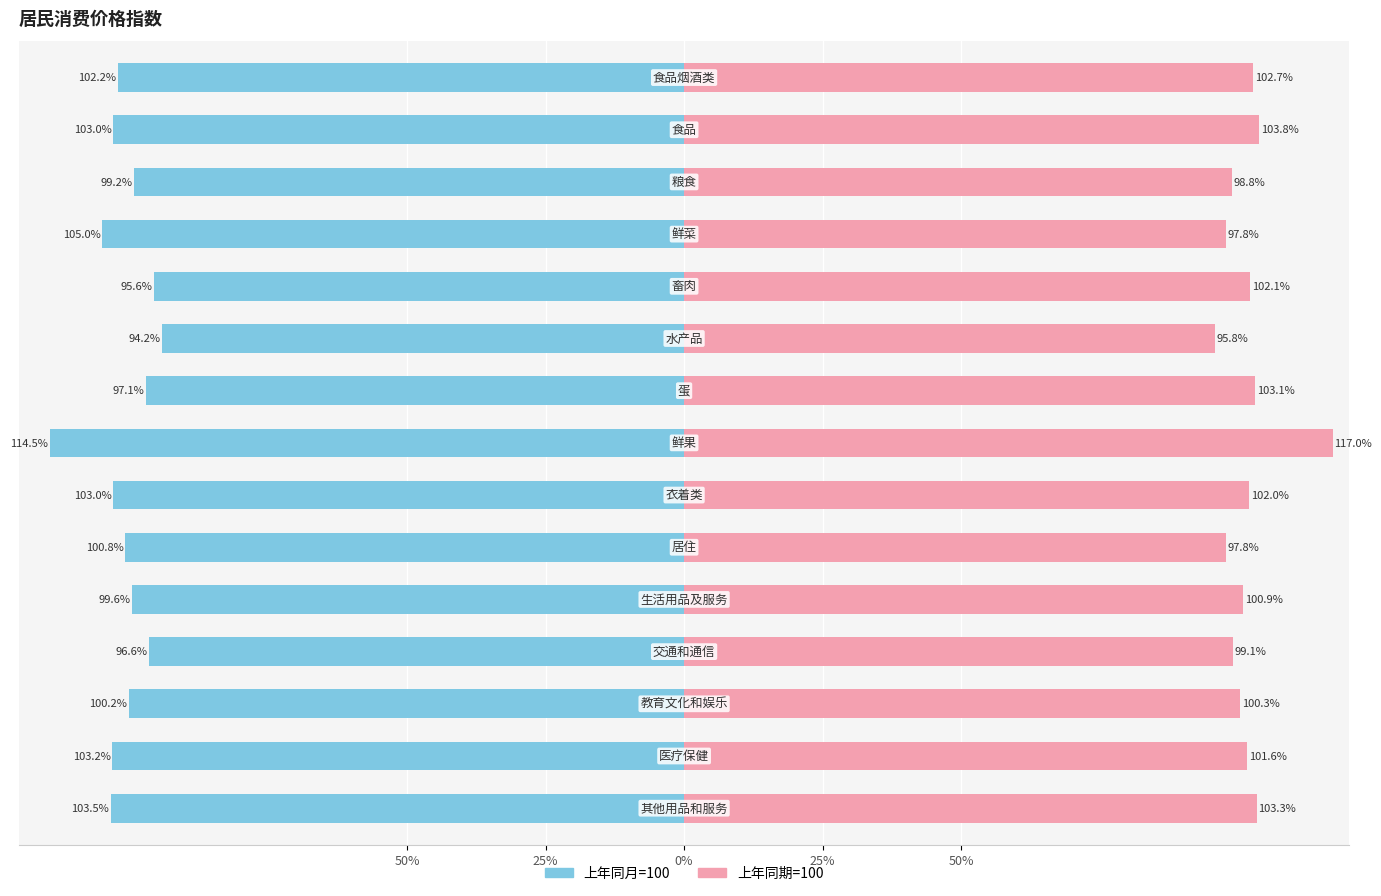

Is it true that 上年同期=100 equals 65.8 at 25%?

False